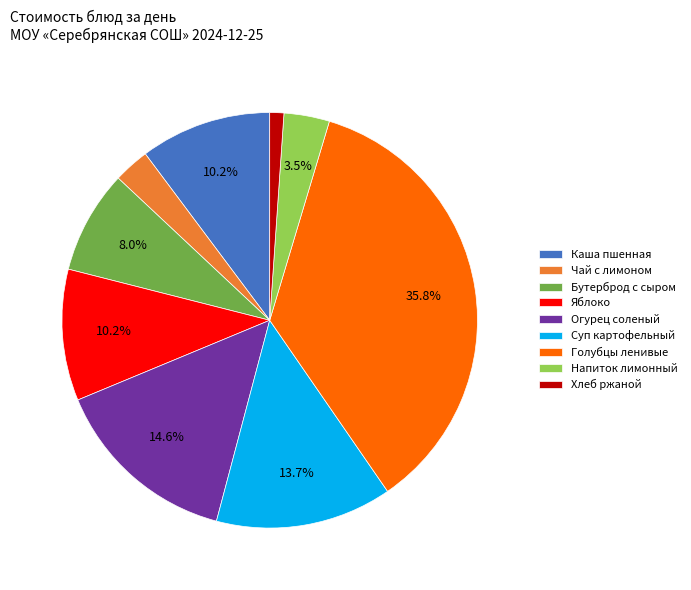

Which slice is the smallest?

Хлеб ржаной